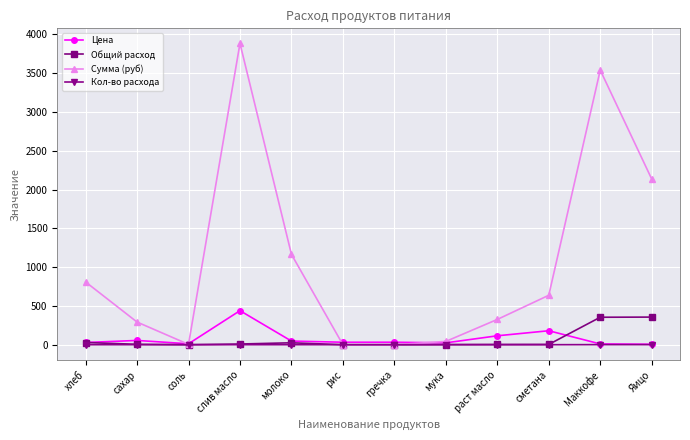

What is the average value of the Кол-во расхода series?

0.2